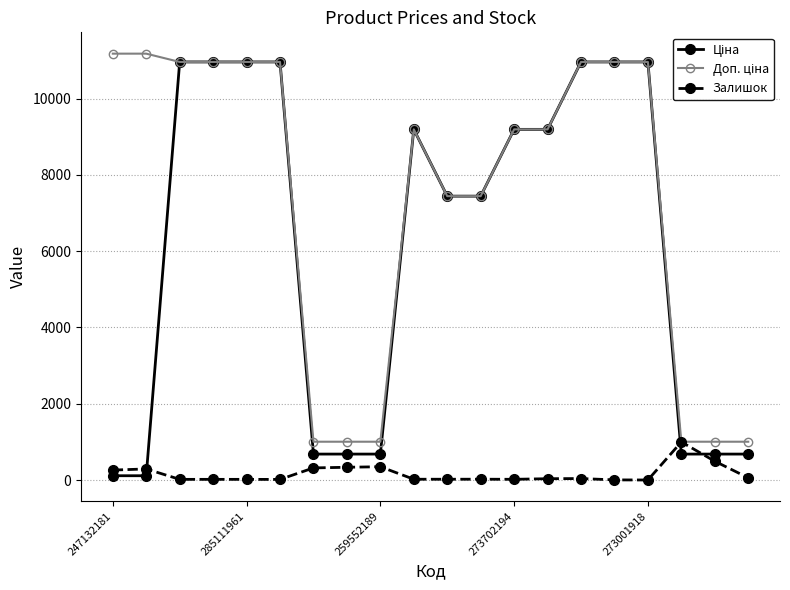

How many data points in Залишок are less than 34?

10